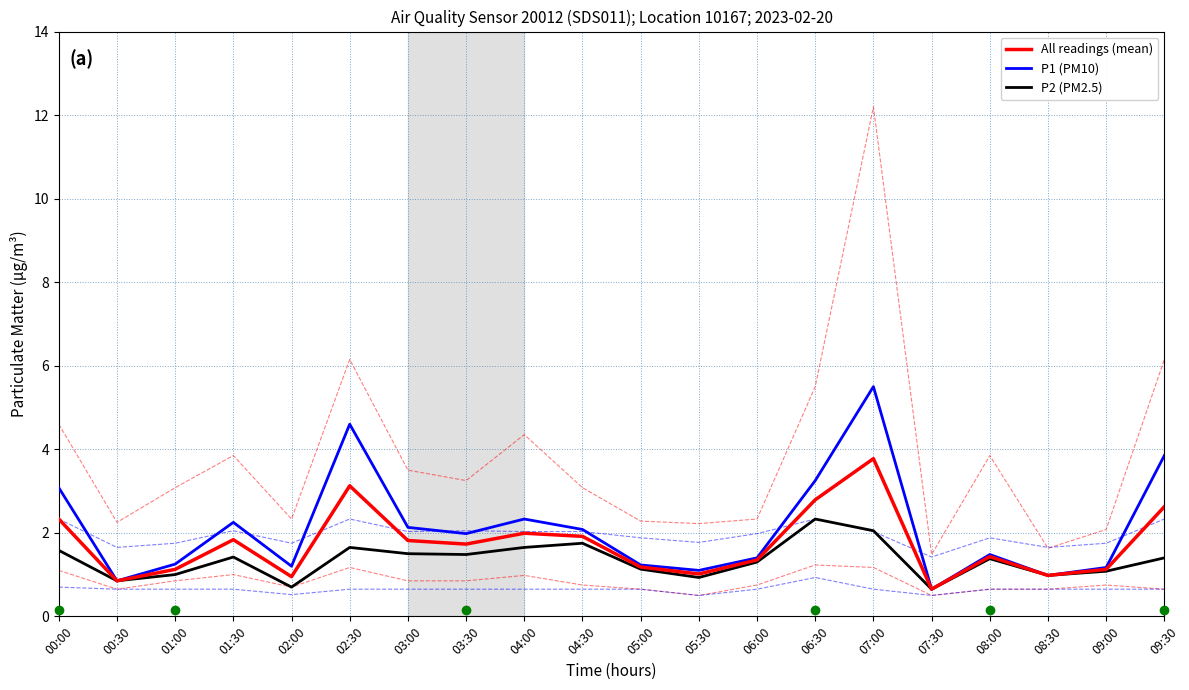

Reading right to left, what are all the values shown in this chart?

All readings (mean): 09:30=2.6	09:00=1.1	08:30=1.0	08:00=1.4	07:30=0.7	07:00=3.8	06:30=2.8	06:00=1.4	05:30=1.0	05:00=1.2	04:30=1.9	04:00=2.0	03:30=1.7	03:00=1.8	02:30=3.1	02:00=0.9	01:30=1.8	01:00=1.1	00:30=0.8	00:00=2.3
P1 (PM10): 09:30=3.9	09:00=1.2	08:30=1.0	08:00=1.5	07:30=0.7	07:00=5.5	06:30=3.2	06:00=1.4	05:30=1.1	05:00=1.2	04:30=2.1	04:00=2.3	03:30=2.0	03:00=2.1	02:30=4.6	02:00=1.2	01:30=2.2	01:00=1.2	00:30=0.8	00:00=3.1
P2 (PM2.5): 09:30=1.4	09:00=1.1	08:30=1.0	08:00=1.4	07:30=0.7	07:00=2.0	06:30=2.3	06:00=1.3	05:30=0.9	05:00=1.1	04:30=1.8	04:00=1.6	03:30=1.5	03:00=1.5	02:30=1.6	02:00=0.7	01:30=1.4	01:00=1.0	00:30=0.8	00:00=1.6